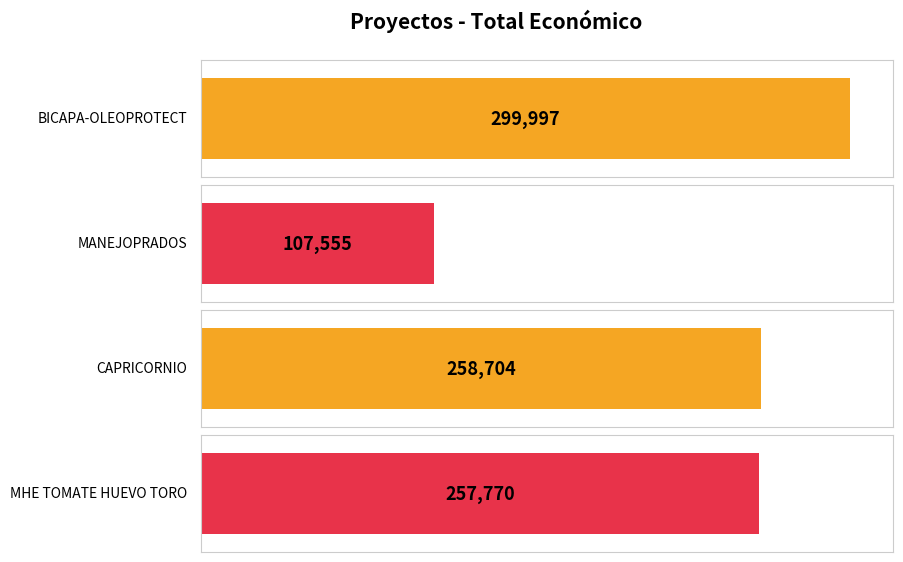

Which label corresponds to the largest value in the chart?

BICAPA-OLEOPROTECT